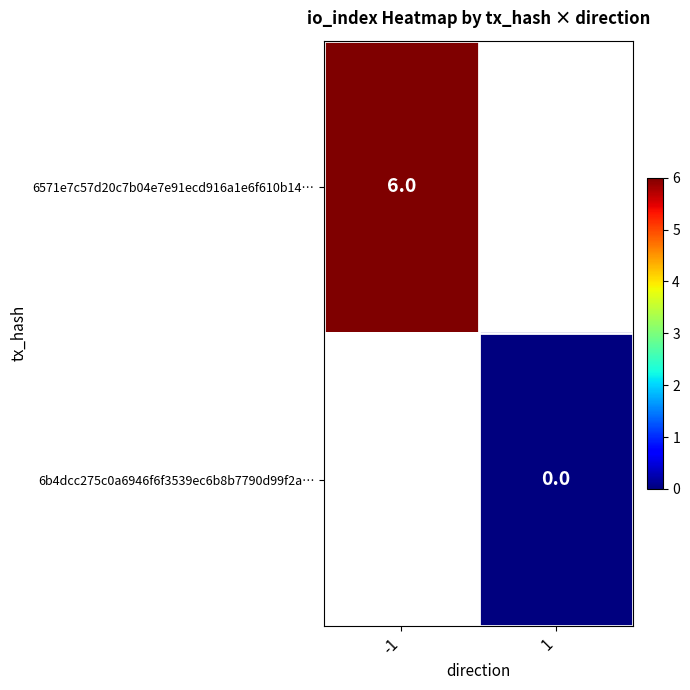

The 6571e7c57d20c7b04e7e91ecd916a1e6f610b14… series shows 6 at -1. True or false?

True